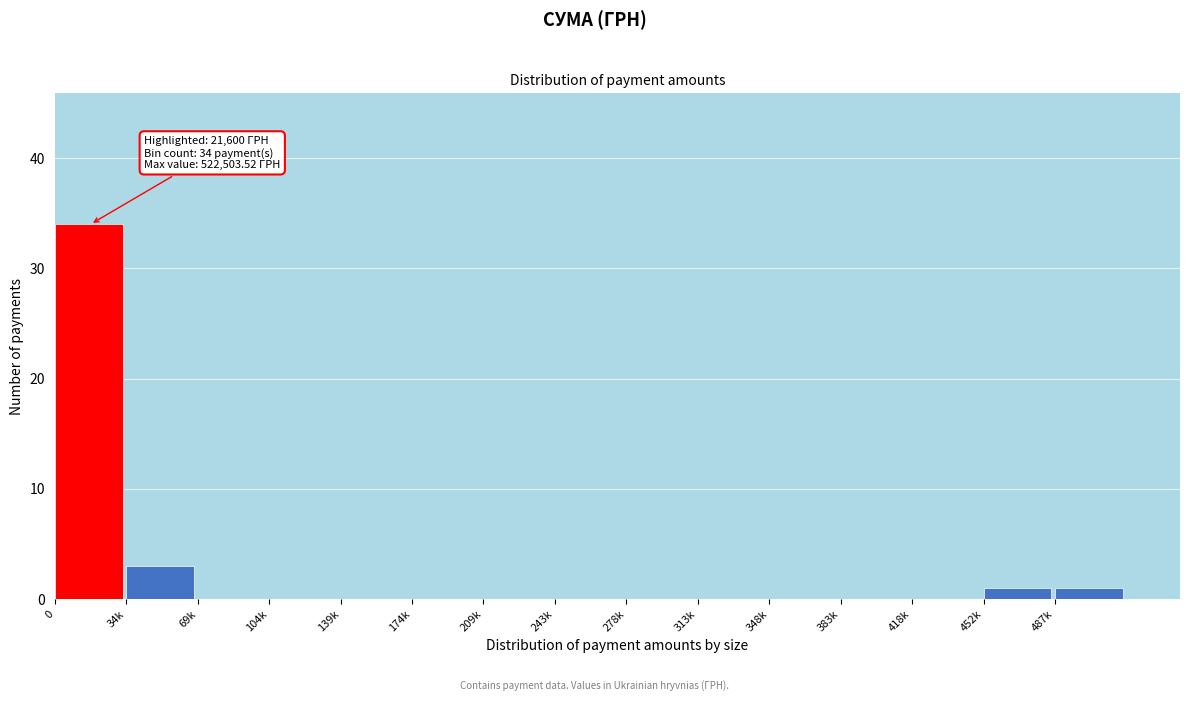

Reading left to right, extract all data points from this chart.

0=34	34k=3	69k=0	104k=0	139k=0	174k=0	209k=0	243k=0	278k=0	313k=0	348k=0	383k=0	418k=0	452k=1	487k=1